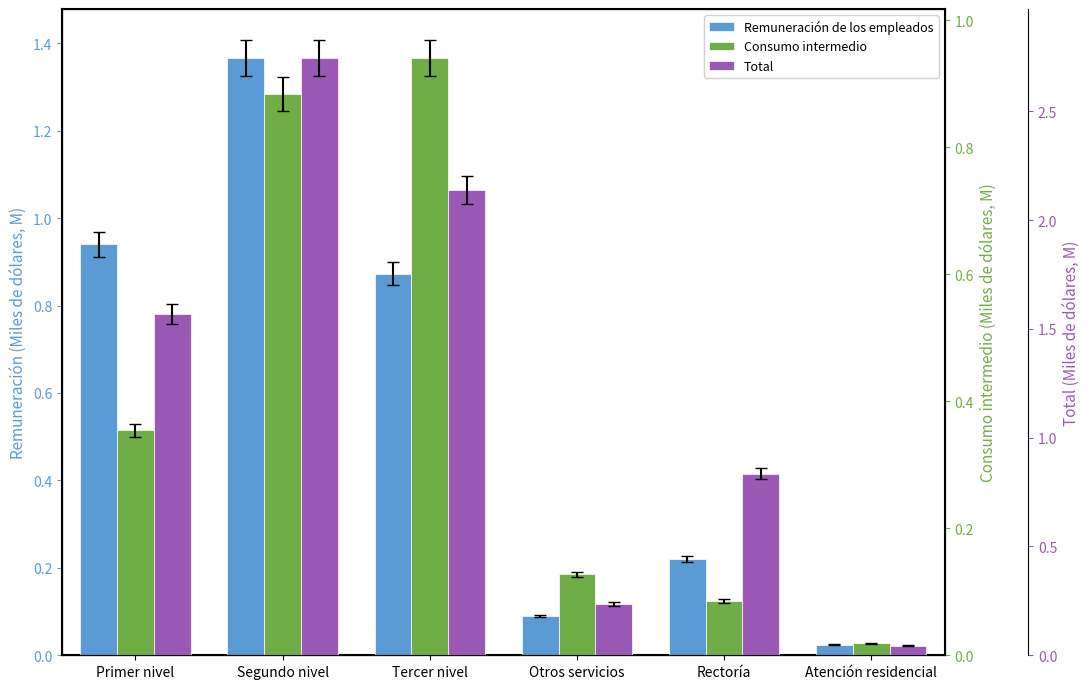

What is the maximum value for Remuneración de los empleados?

1.4